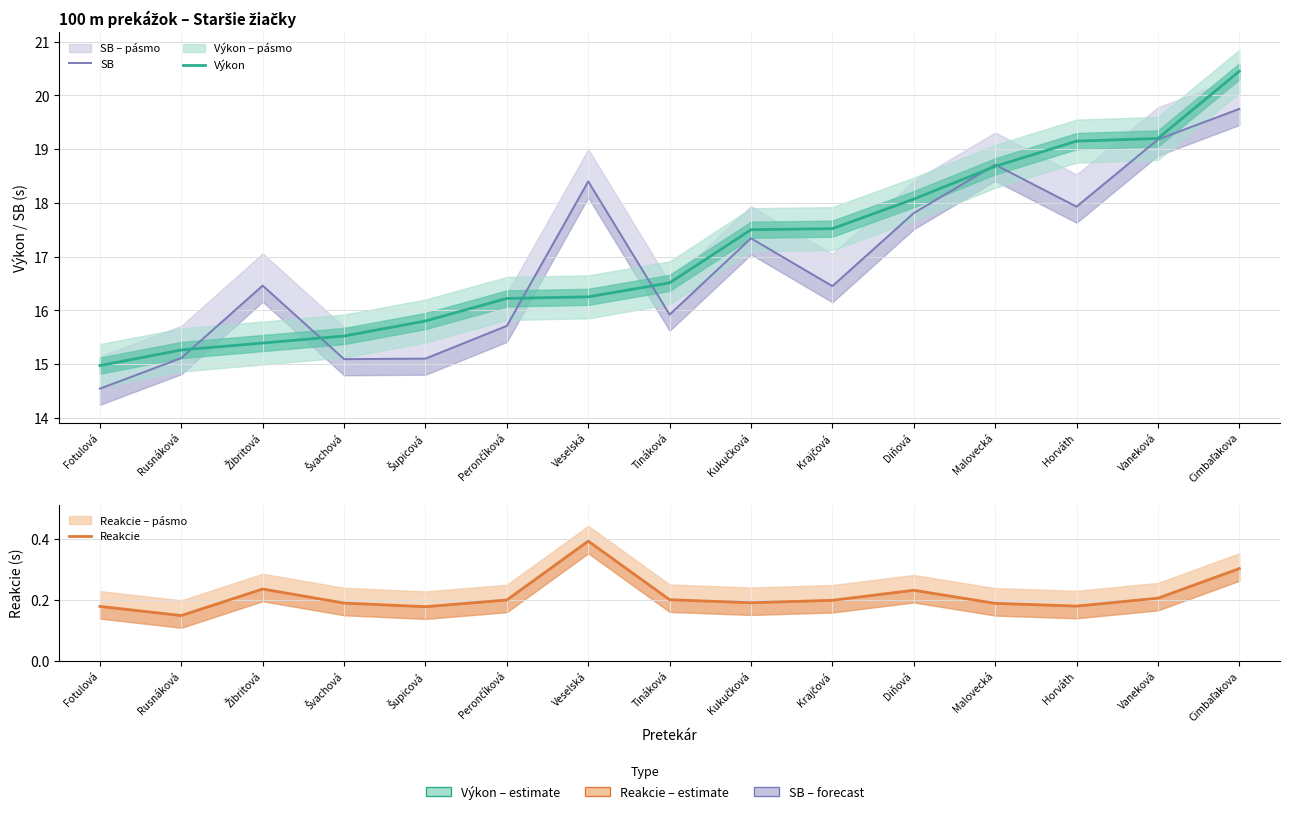

Rank the series by their maximum value, from lowest to highest.

Reakcie, SB, Výkon